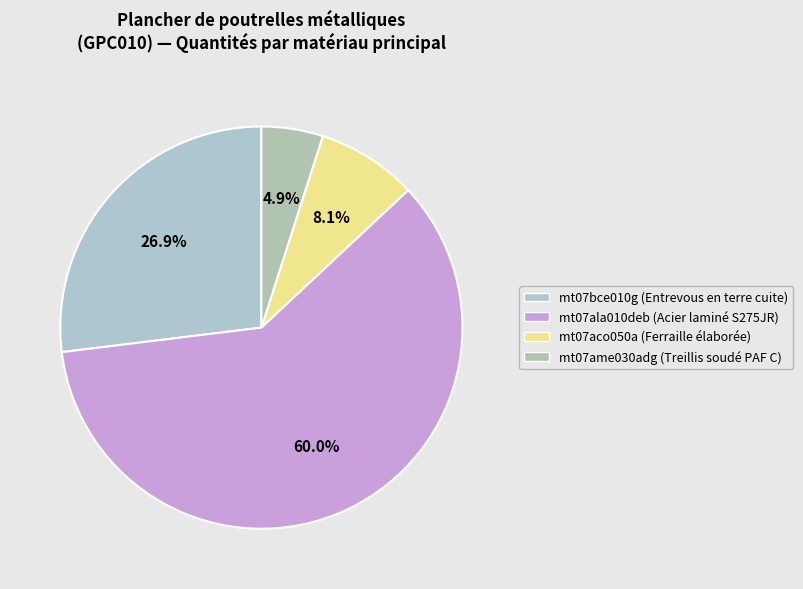

Which category accounts for the majority?

mt07ala010deb (Acier laminé S275JR)